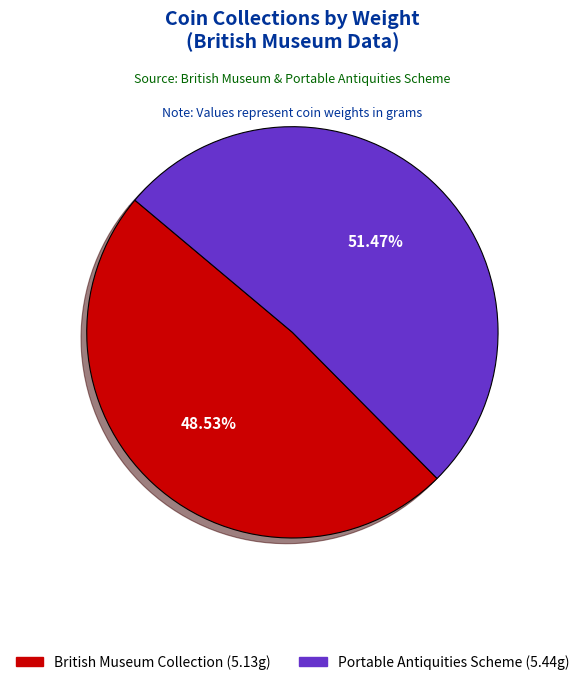

Which category has the smallest portion of the pie?

British Museum Collection